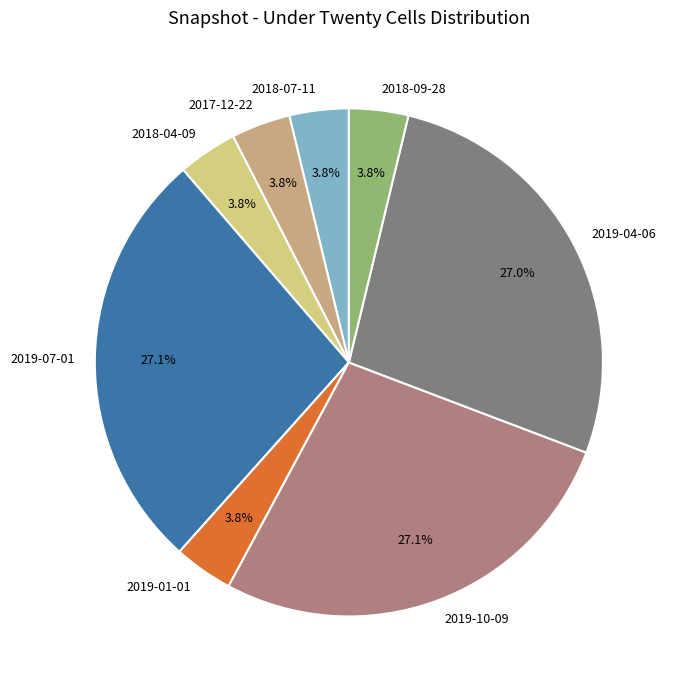

To the nearest percent, what is the combined percentage of 2018-04-09 and 2018-09-28?

8%